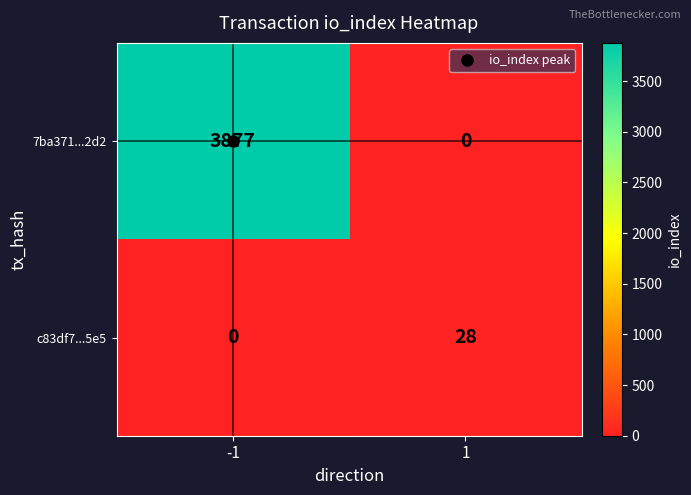

What is the difference between the c83df7...5e5 values at -1 and 1?

28